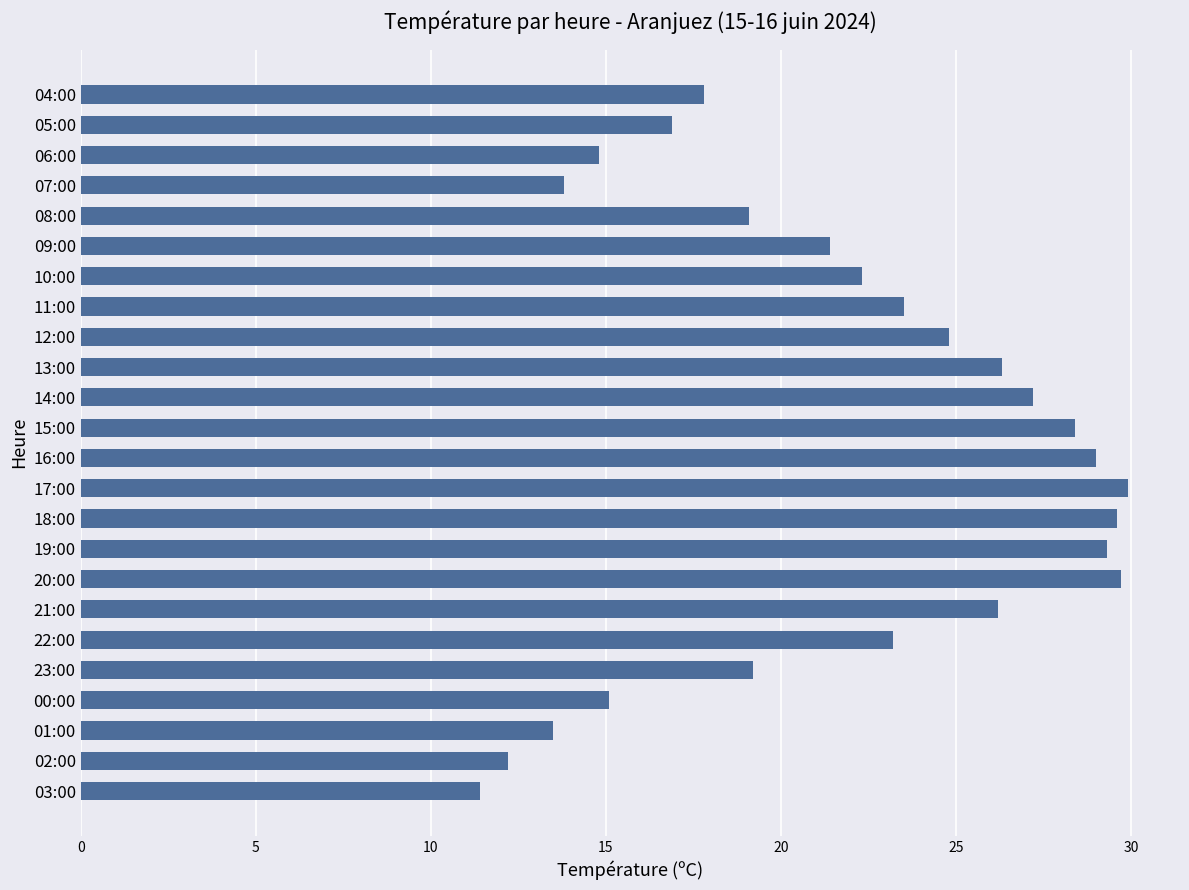

What is the sum of all values?

524.6